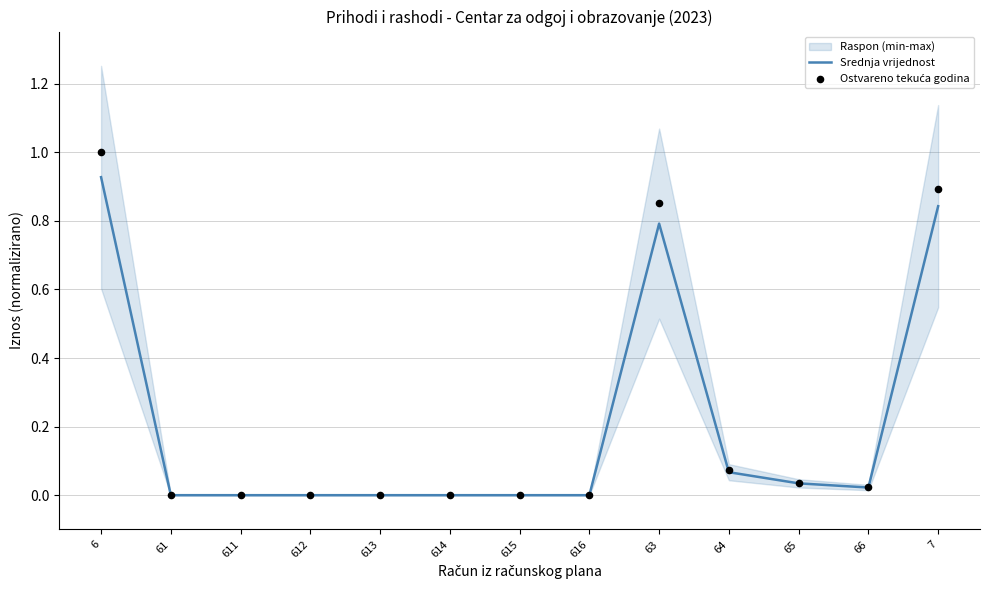

At which category is the sum across all series the highest?

6